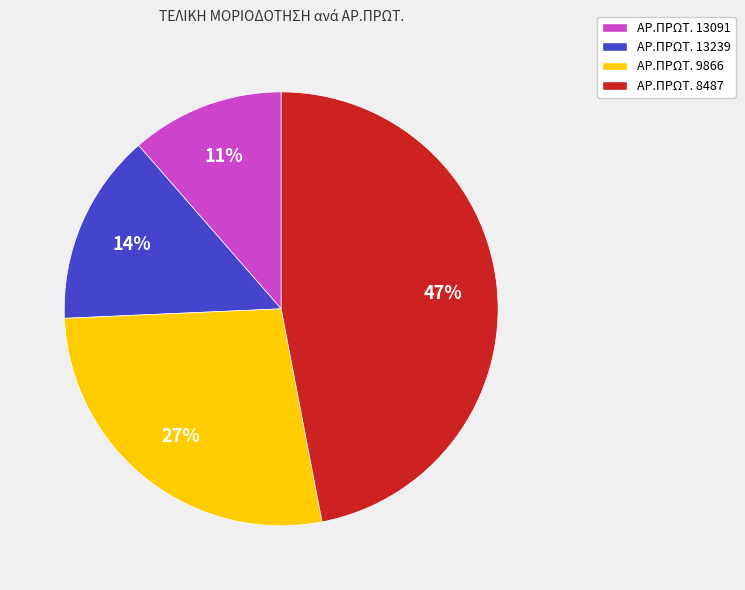

Do ΑΡ.ΠΡΩΤ. 13091 and ΑΡ.ΠΡΩΤ. 13239 together represent more than half of the pie?

No